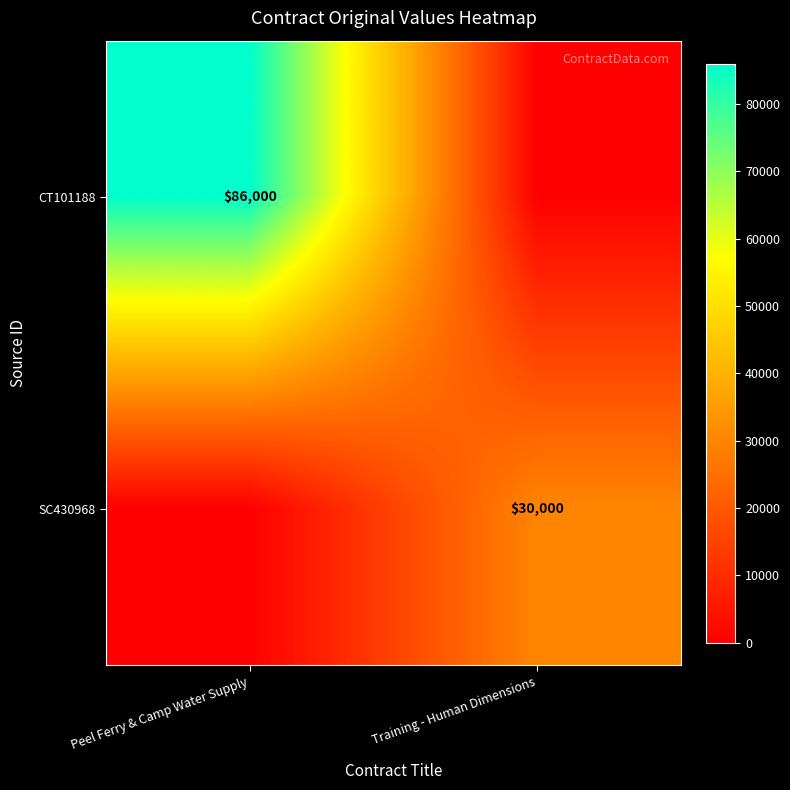

Which has a higher value, Peel Ferry & Camp Water Supply or Training - Human Dimensions?

Peel Ferry & Camp Water Supply